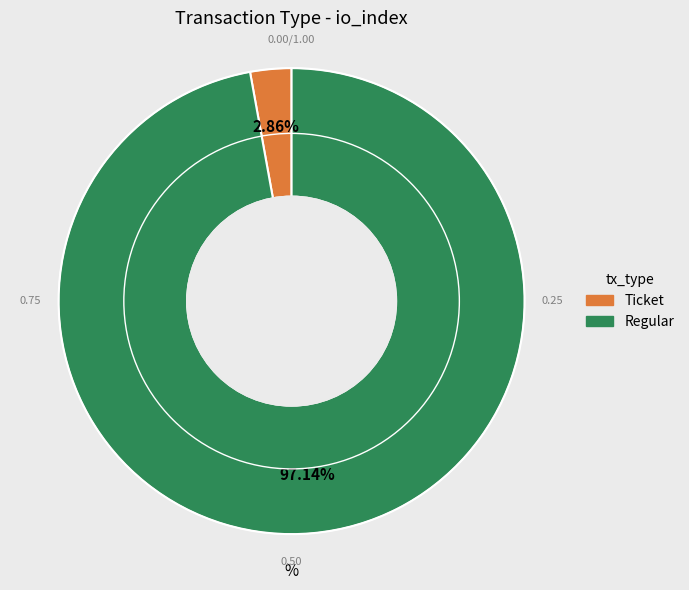

How many segments does this pie chart have?

2